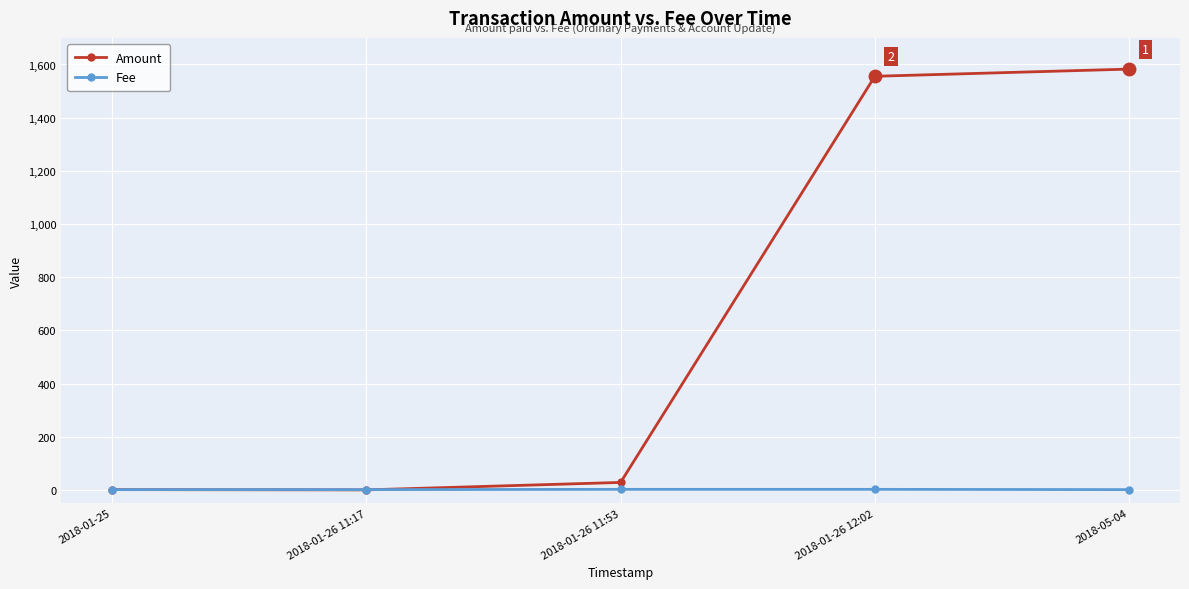

Is the value of Amount at 2018-01-26 12:02 greater than the value of Fee at 2018-05-04?

Yes